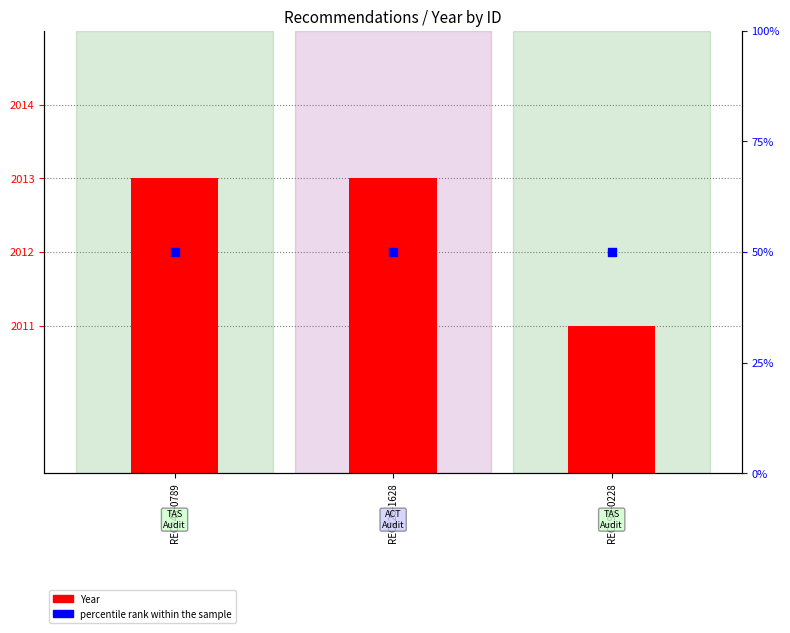

Which series reaches the minimum Y coordinate?

percentile rank within the sample